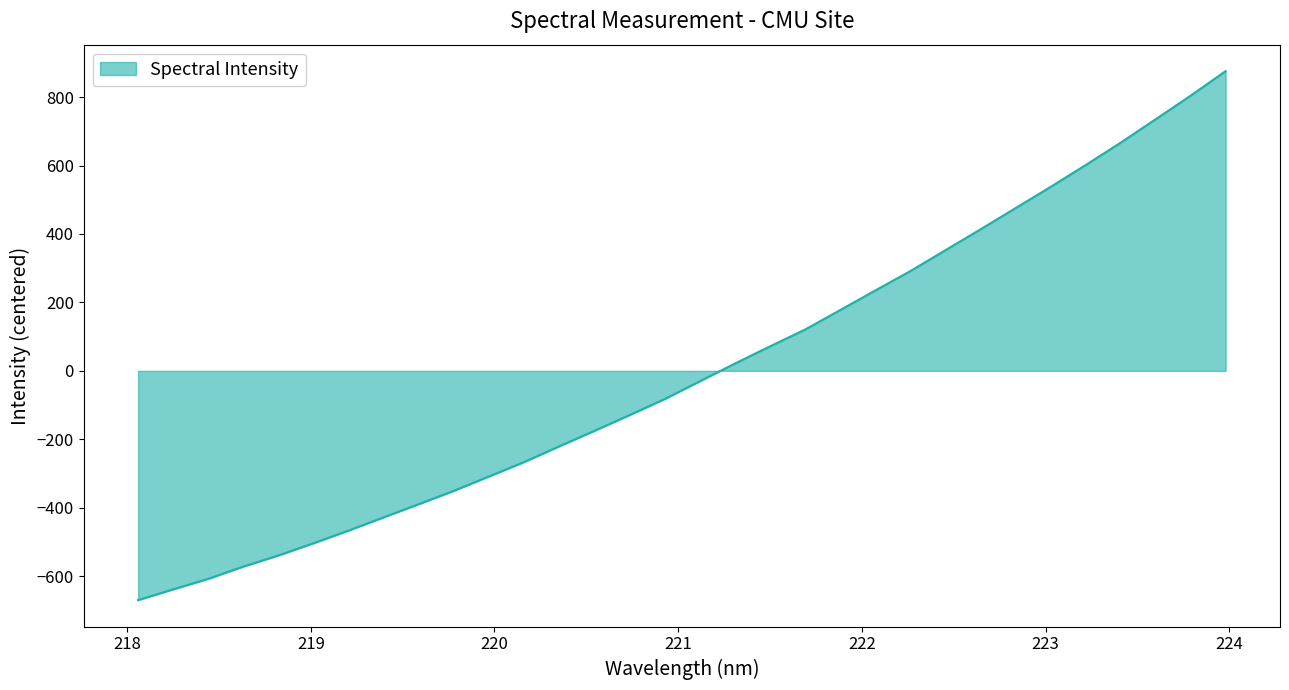

Reading left to right, transcribe all the data shown in this chart.

-670.0	-638.6	-607.8	-571.9	-539.3	-503.7	-466.6	-427.9	-389.3	-350.3	-308.3	-266.4	-220.3	-175.3	-129.2	-82.5	-30.6	21.3	71.5	120.6	177.5	234.7	291.4	352.3	413.3	475.3	537.3	601.2	666.6	735.2	804.2	876.0